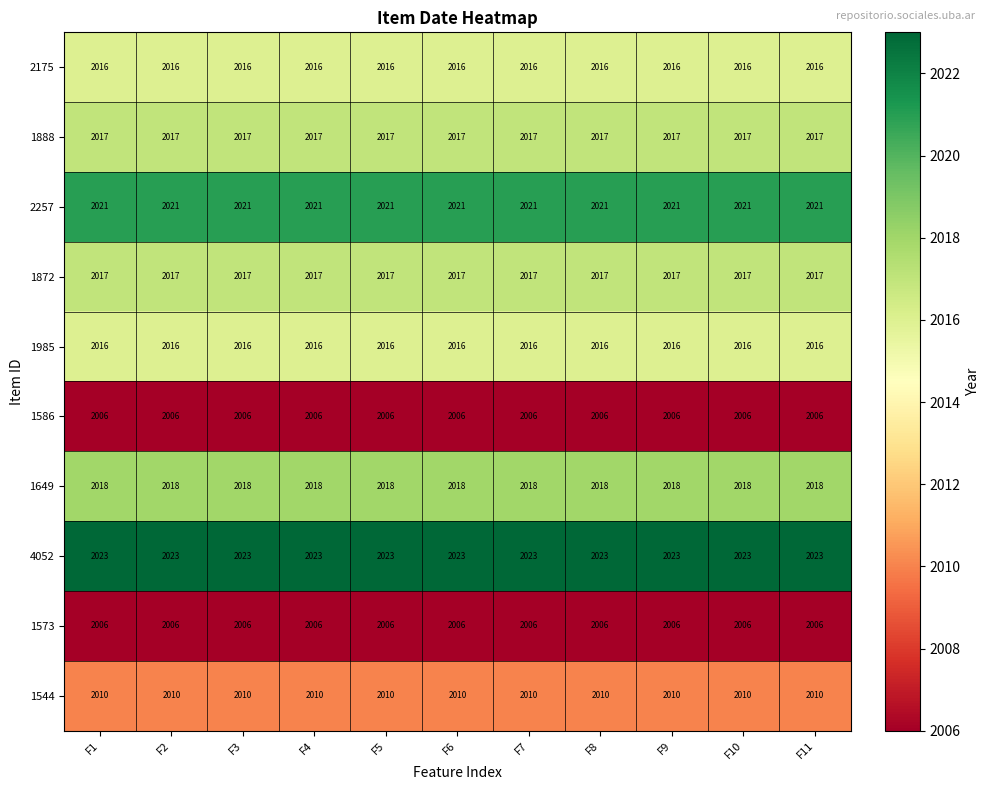

What is the difference between the highest and lowest values at F6?

17